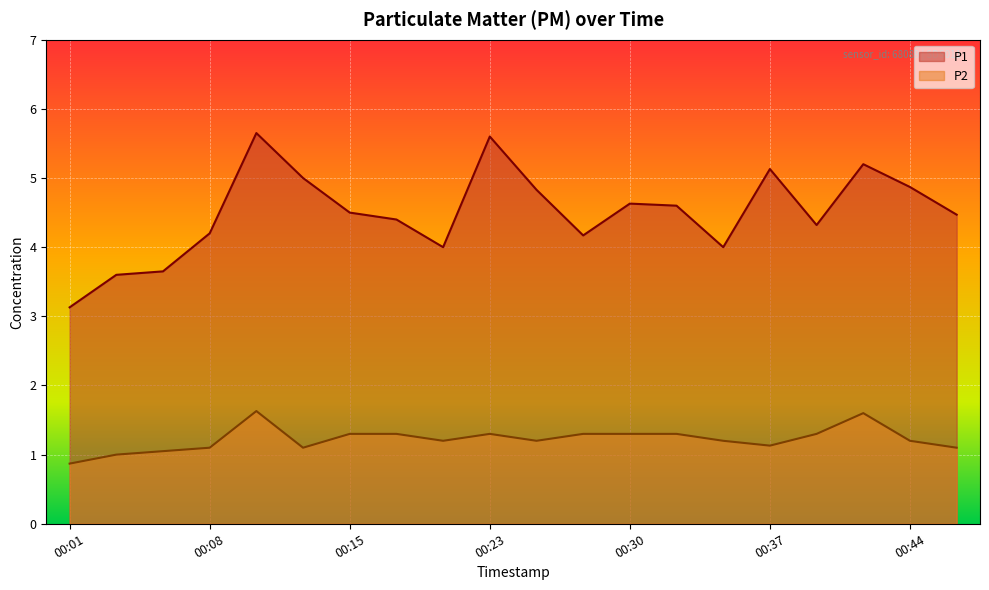

Reading left to right, extract all data points from this chart.

P1: 3.1	3.6	3.6	4.2	5.7	5.0	4.5	4.4	4.0	5.6	4.8	4.2	4.6	4.6	4.0	5.1	4.3	5.2	4.9	4.5
P2: 0.9	1.0	1.1	1.1	1.6	1.1	1.3	1.3	1.2	1.3	1.2	1.3	1.3	1.3	1.2	1.1	1.3	1.6	1.2	1.1